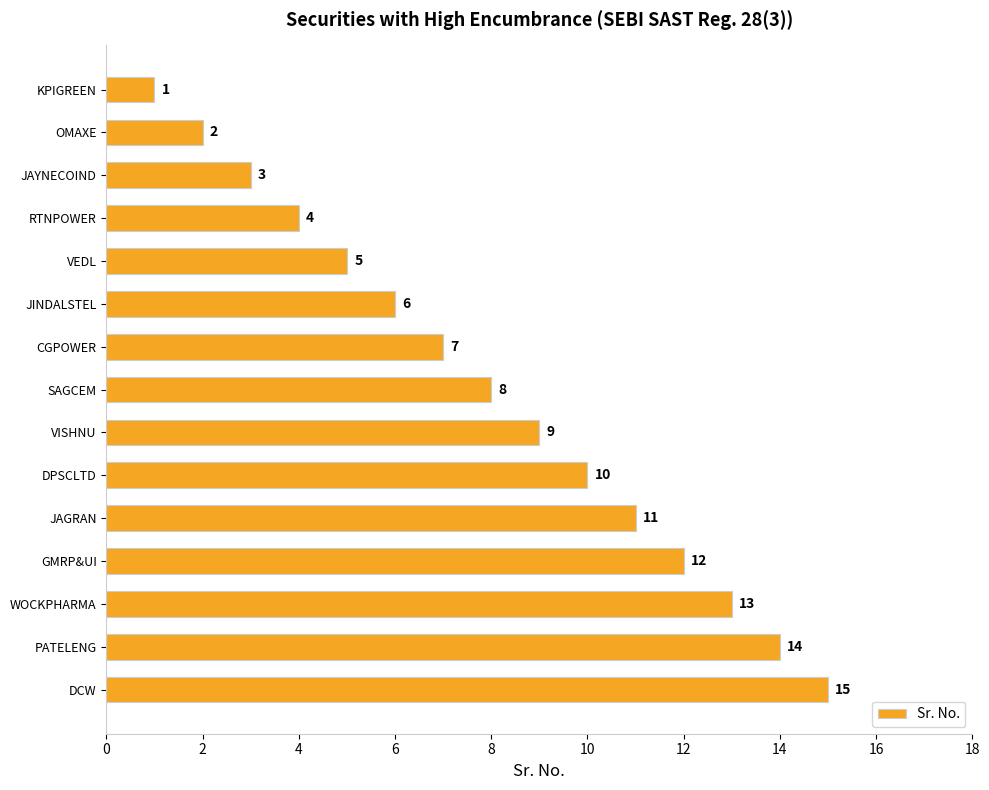

The value at VEDL is 3. True or false?

False